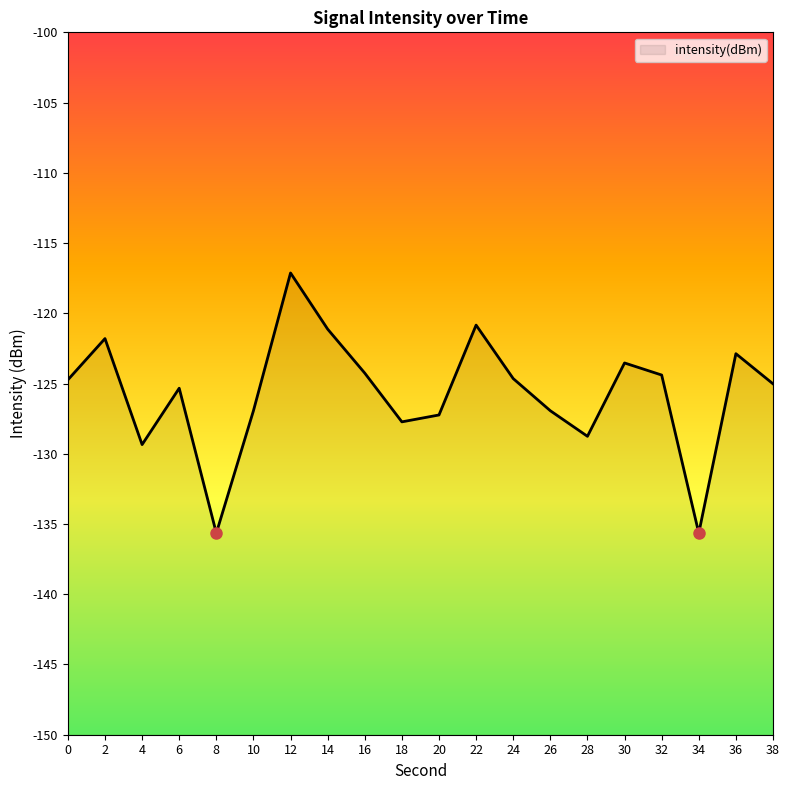

Rank the categories by value from highest to lowest.

12, 22, 14, 2, 36, 30, 16, 32, 24, 0, 38, 6, 26, 10, 20, 18, 28, 4, 34, 8